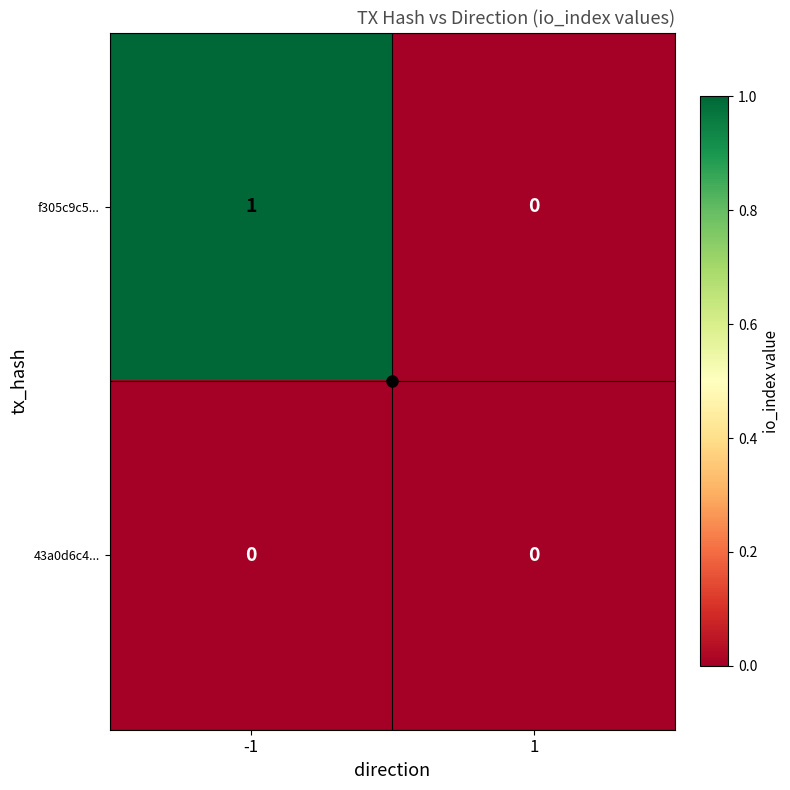

Is the value of 43a0d6c4... at -1 greater than the value of f305c9c5... at -1?

No